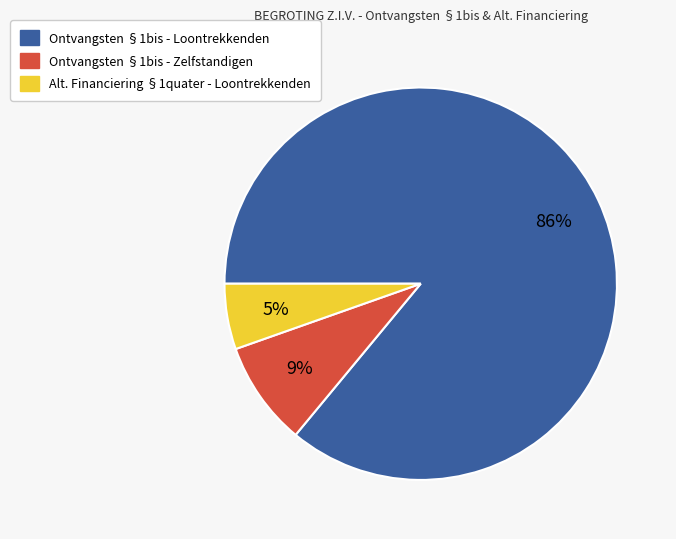

Is there any slice that represents more than half of the pie?

Yes